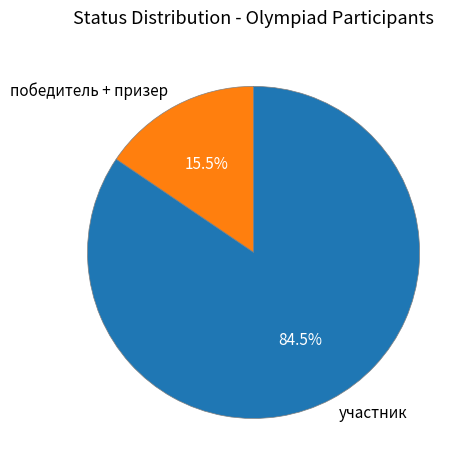

Between участник and победитель + призер, which is larger?

участник